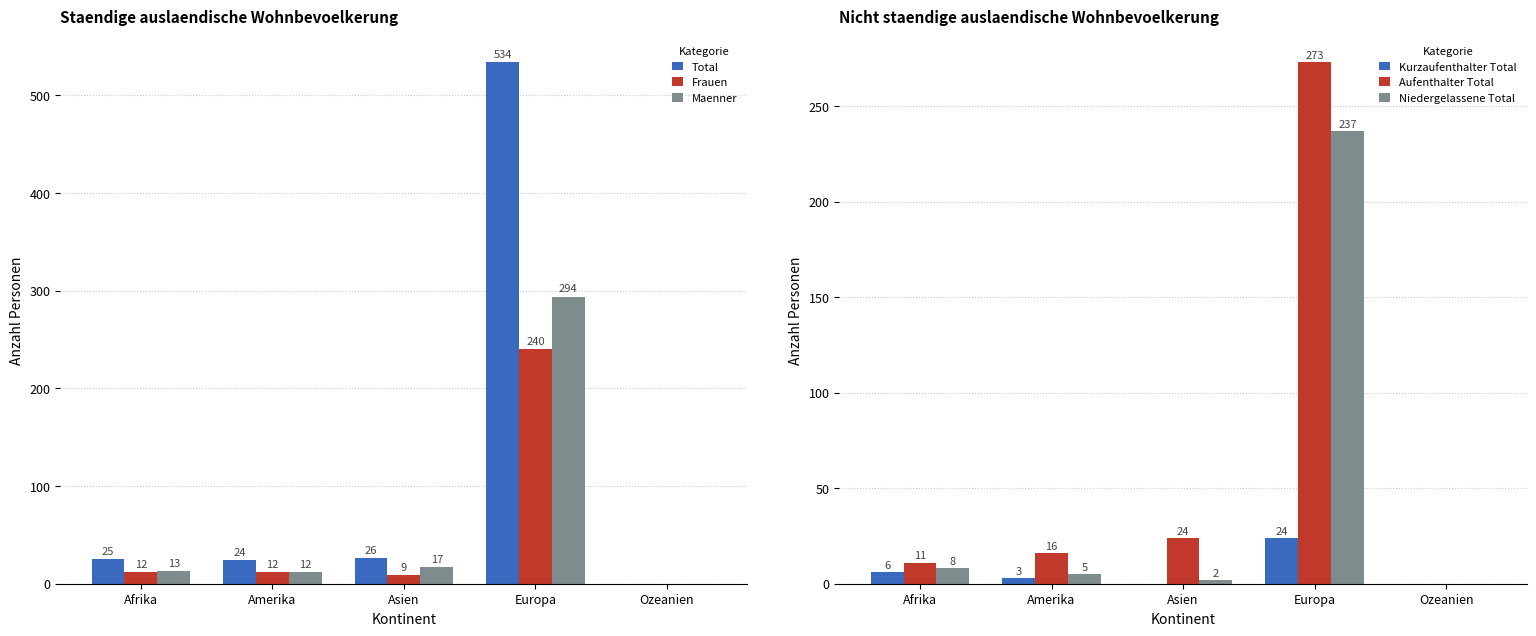

List the series in order of their peak value, lowest first.

Kurzaufenthalter Total, Niedergelassene Total, Frauen, Aufenthalter Total, Maenner, Total